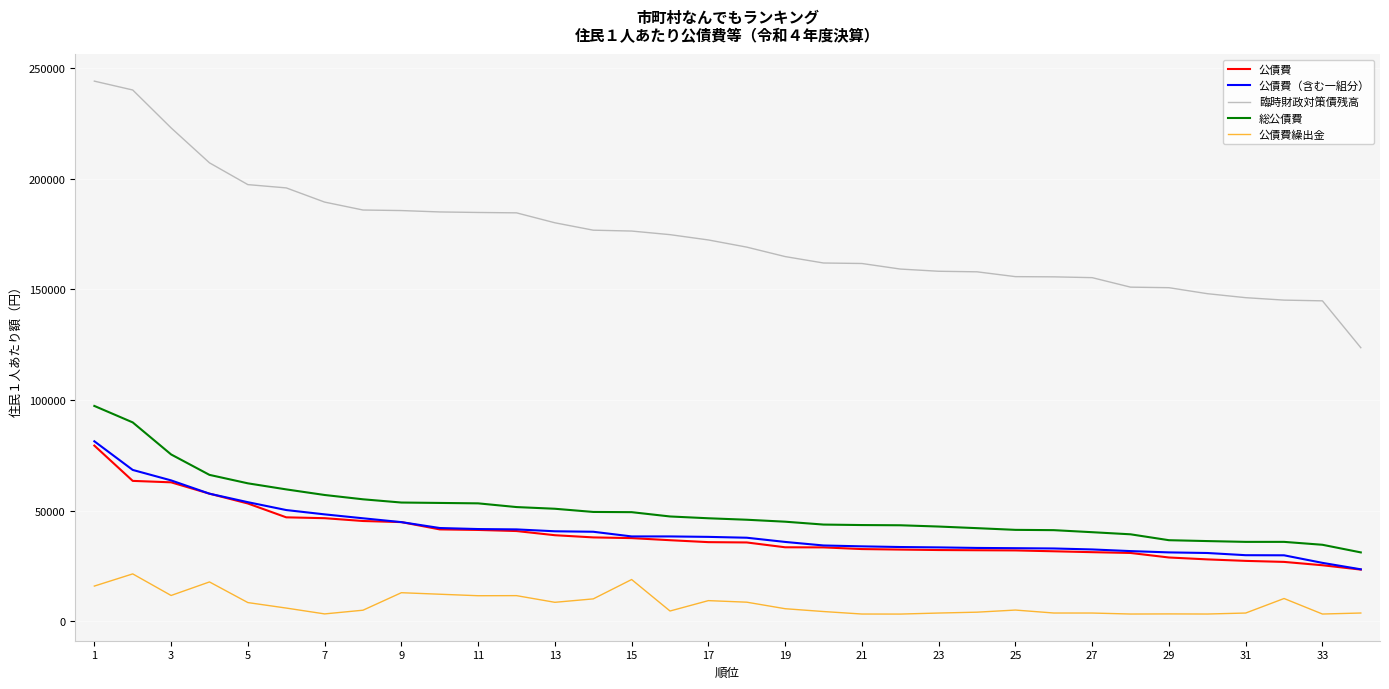

True or false: 公債費 and 総公債費 cross at least once.

False